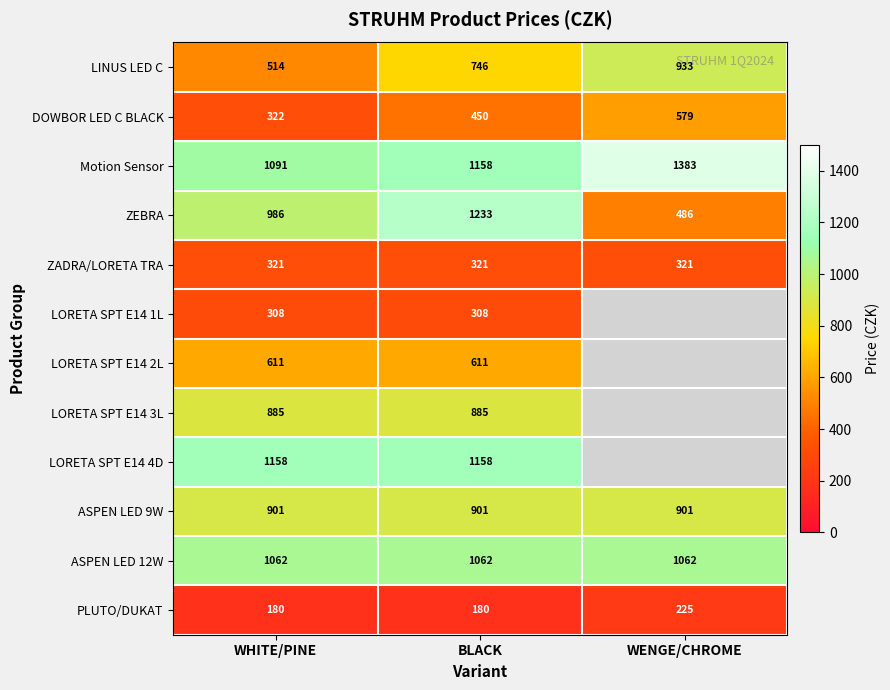

What is the lowest value of the ASPEN LED 9W series?

901